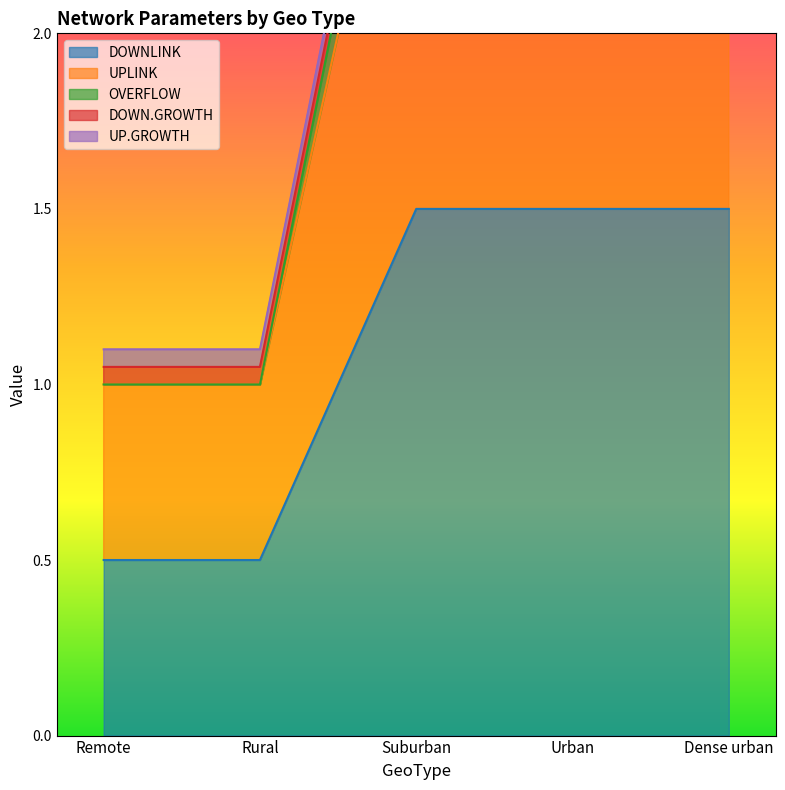

What is the difference between the highest and lowest values at Rural?

0.6